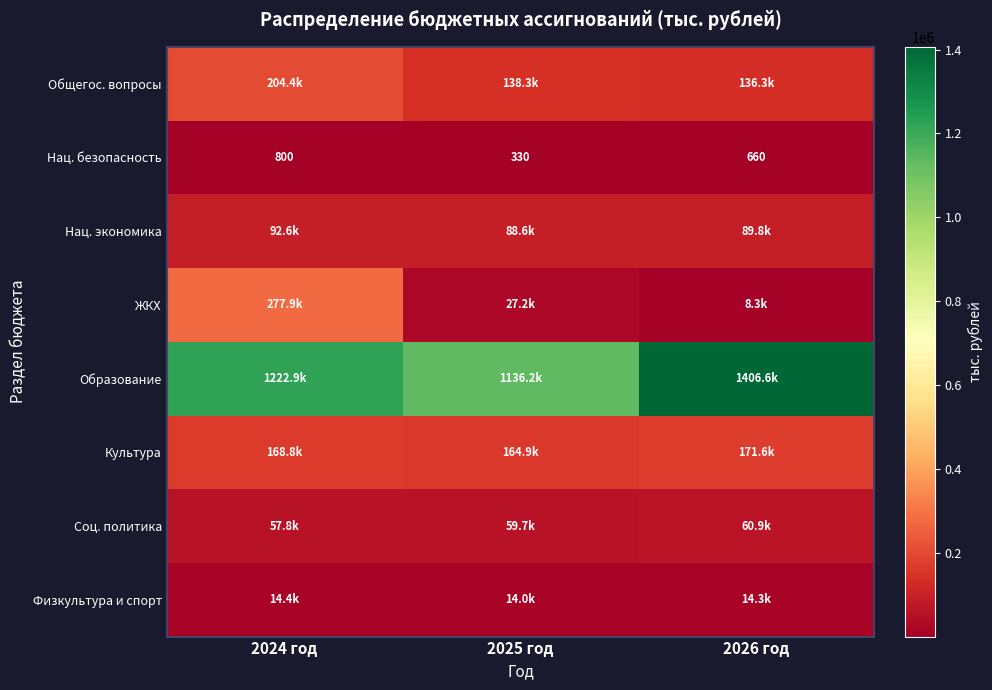

What is the average value of the Нац. безопасность series?

596.7